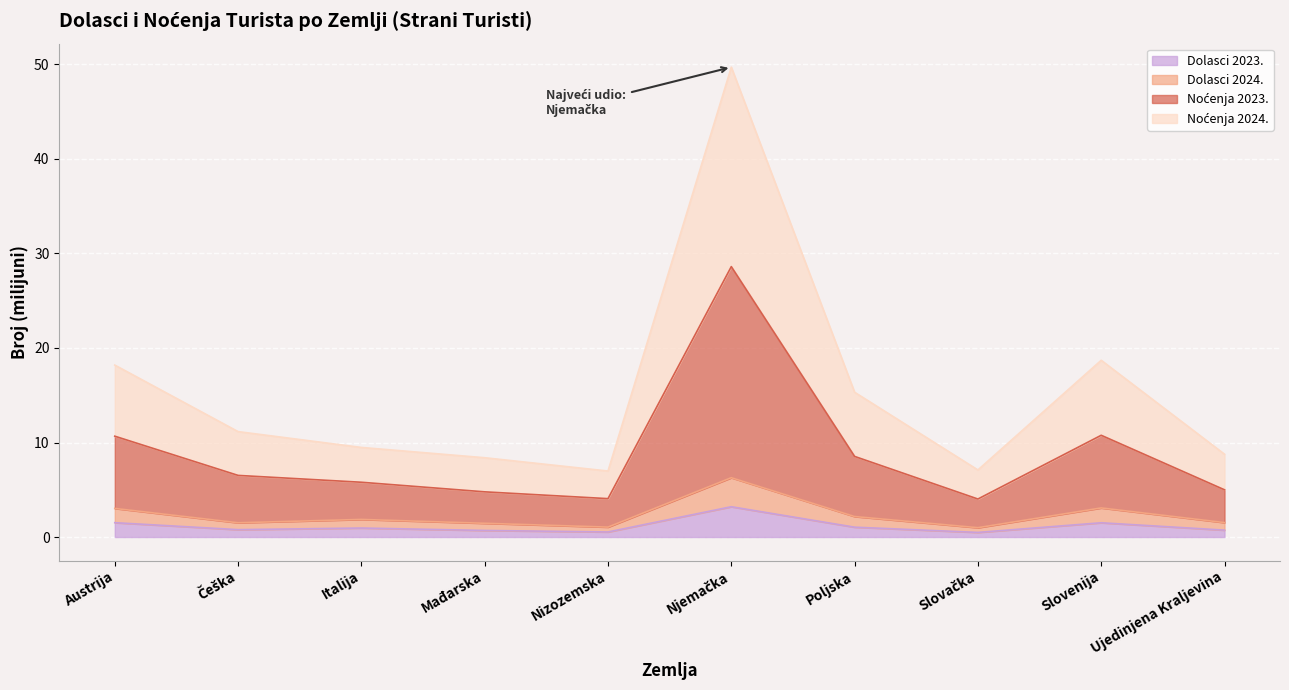

What is the average value of the Dolasci 2023. series?

1.1